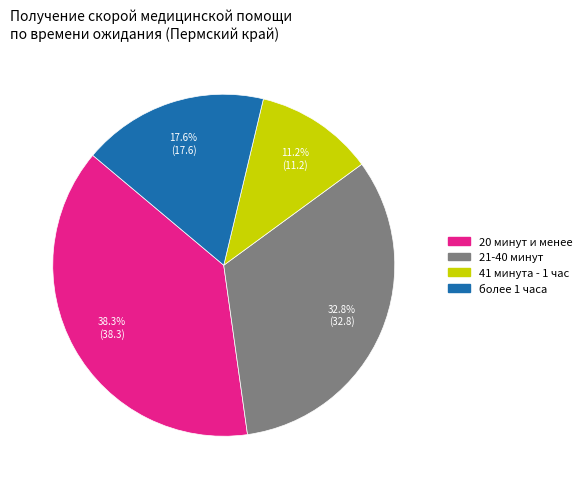

Which slice is the smallest?

41 минута - 1 час